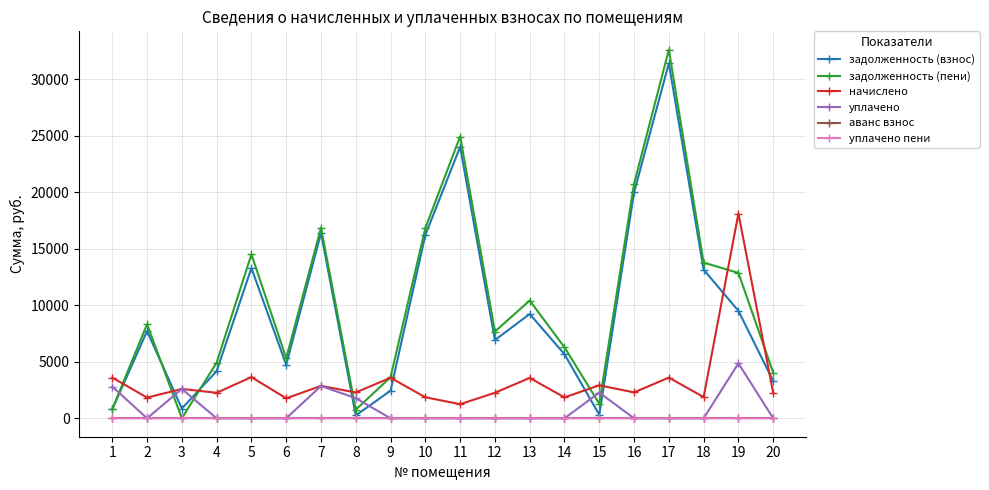

Is this an area chart (filled region under the line)?

No